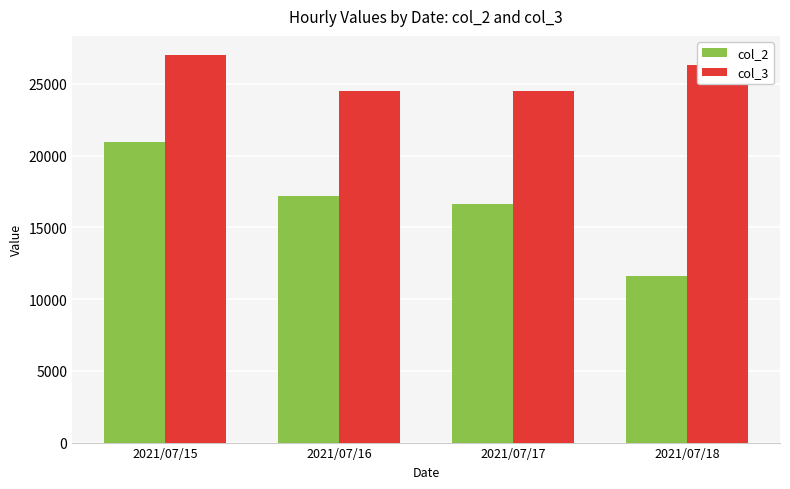

How many bars are there in each group?

2